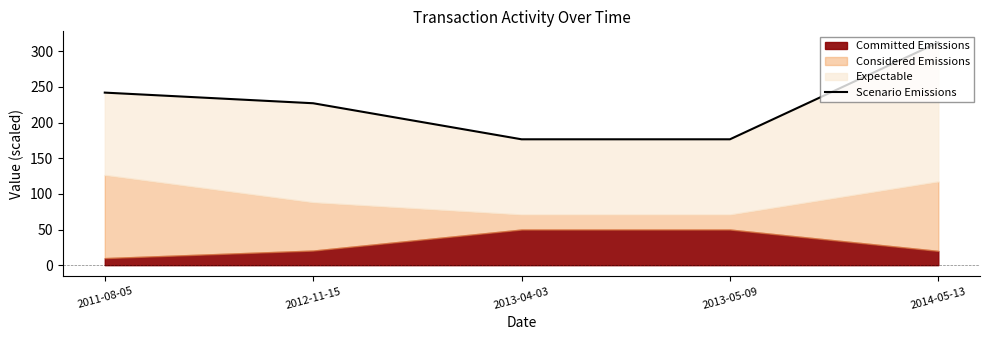

Between 2013-05-09 and 2014-05-13, which is larger?

2014-05-13